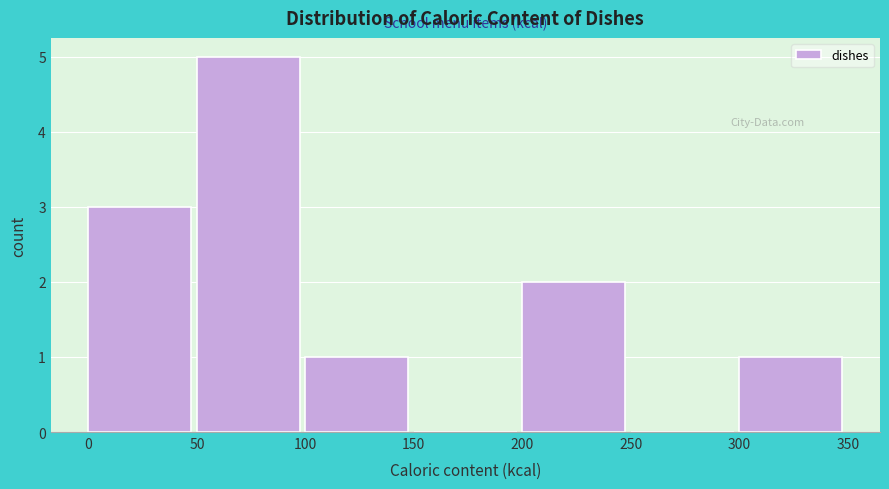

Reading left to right, transcribe this chart: for each bar, give the range it covers on the x-axis and its height. The values are not printed on the chart, so give them approximately, as read against the axis.

0 to 50: 3
50 to 100: 5
100 to 150: 1
150 to 200: 0
200 to 250: 2
250 to 300: 0
300 to 350: 1